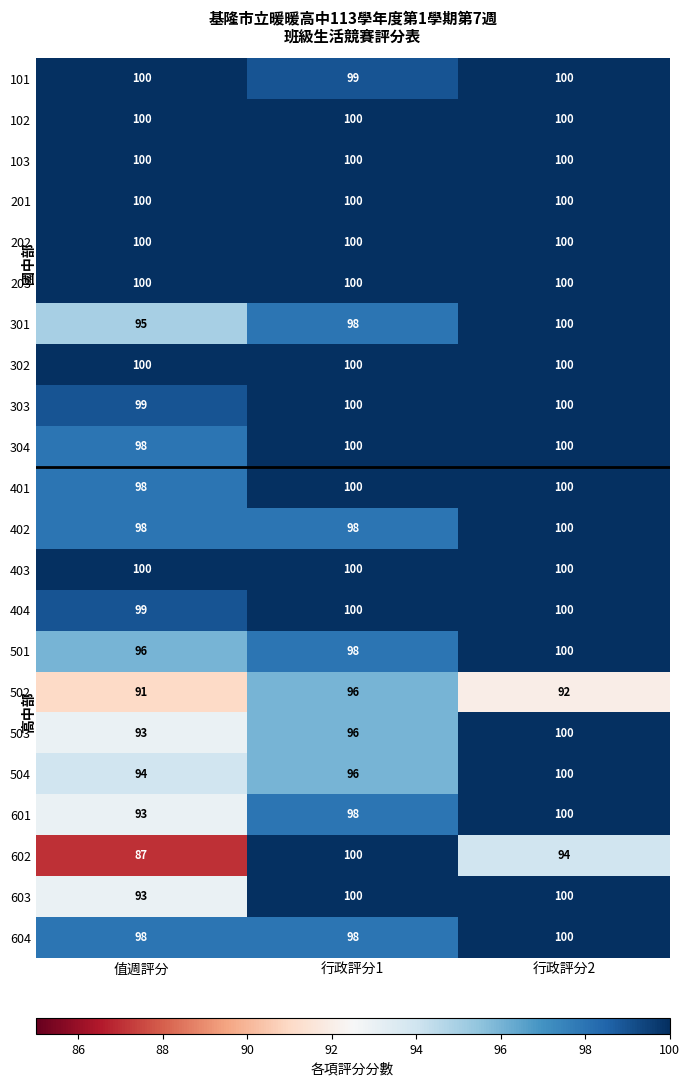

Where is 603 nearest to the value 96?

值週評分